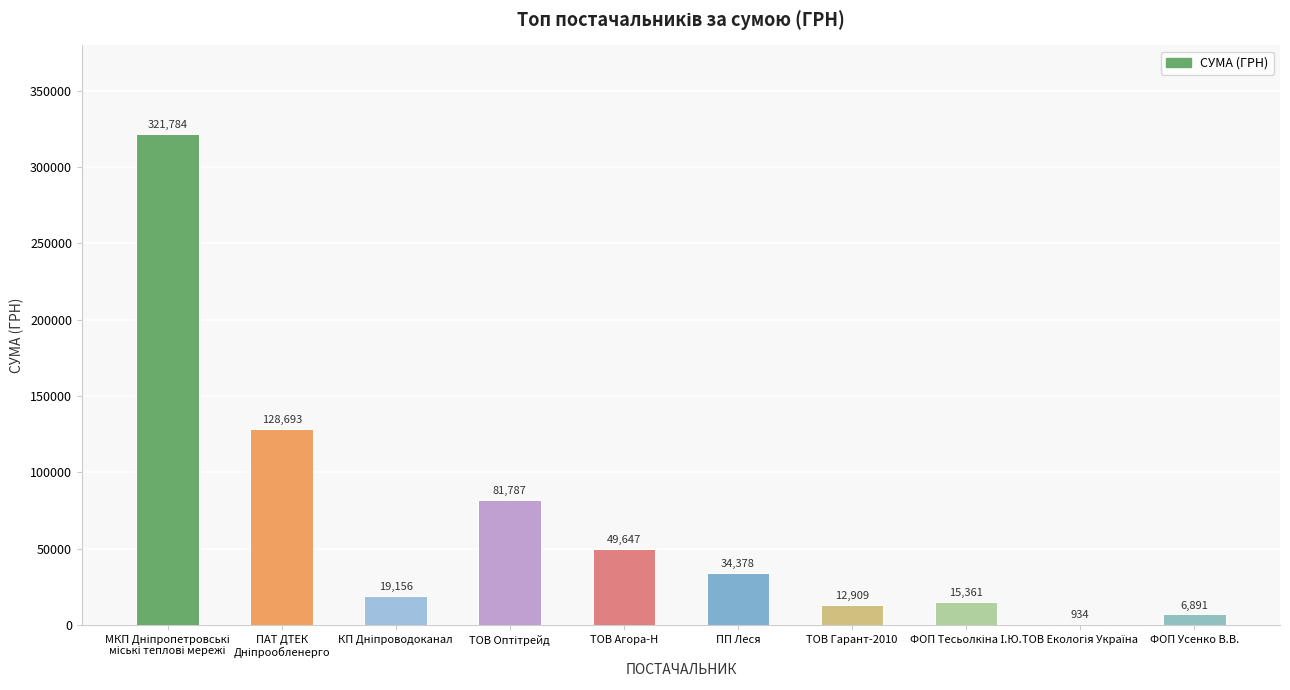

Read the value at ТОВ Гарант-2010.

12908.9